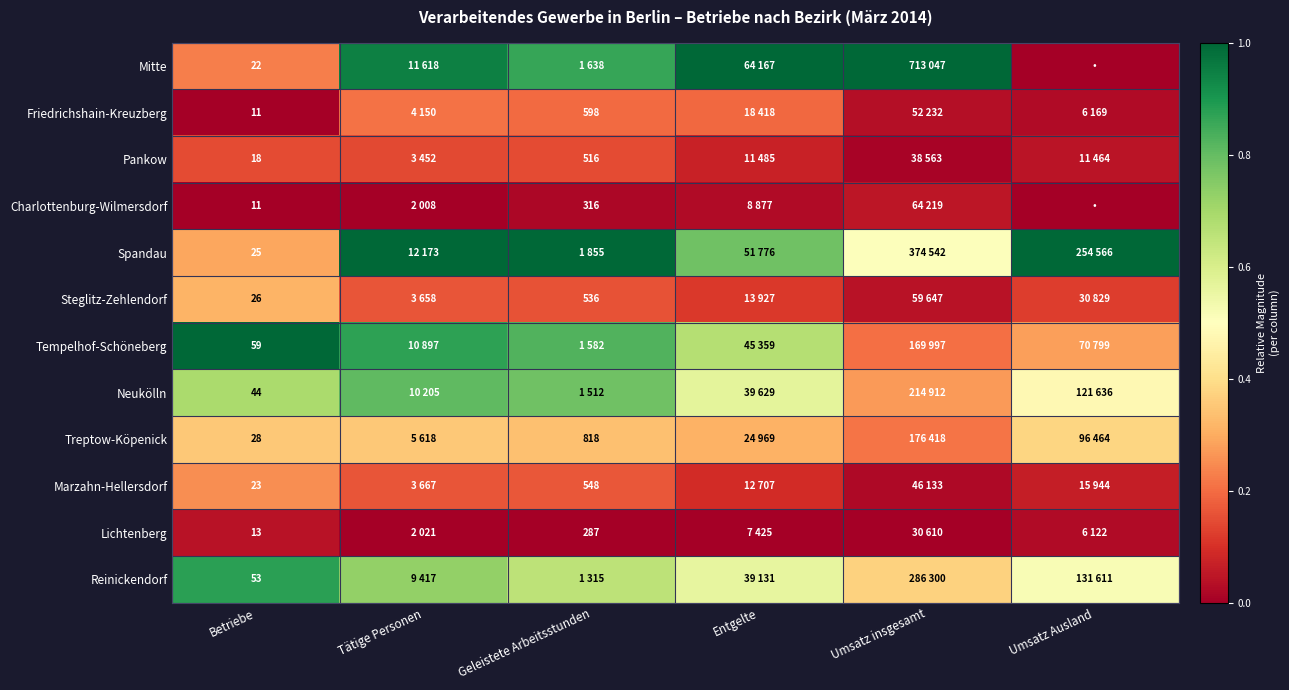

Rank the series at Betriebe from lowest to highest value.

Friedrichshain-Kreuzberg, Charlottenburg-Wilmersdorf, Lichtenberg, Pankow, Mitte, Marzahn-Hellersdorf, Spandau, Steglitz-Zehlendorf, Treptow-Köpenick, Neukölln, Reinickendorf, Tempelhof-Schöneberg